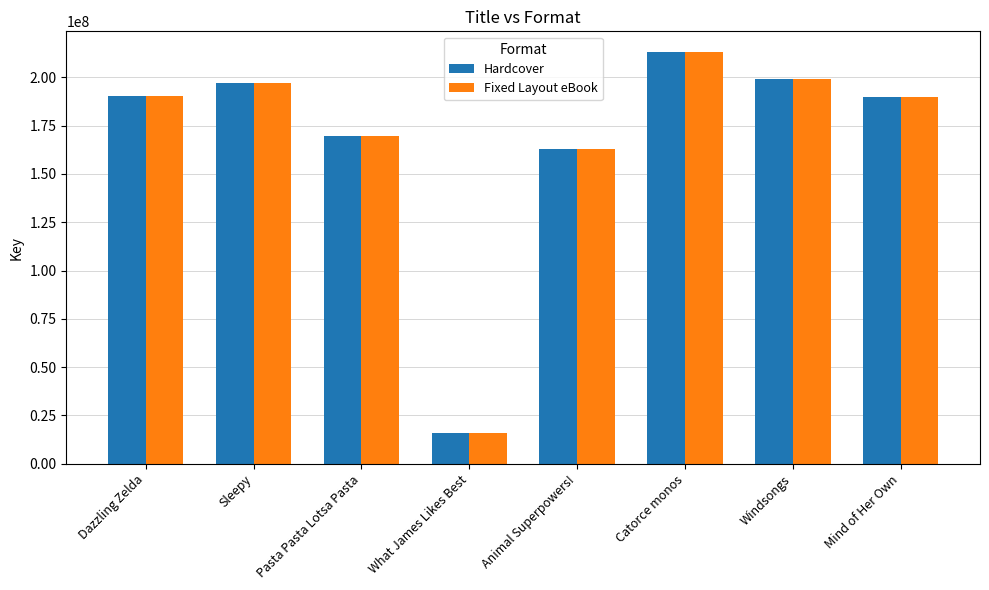

Is the value of Hardcover at Sleepy greater than the value of Fixed Layout eBook at Mind of Her Own?

Yes